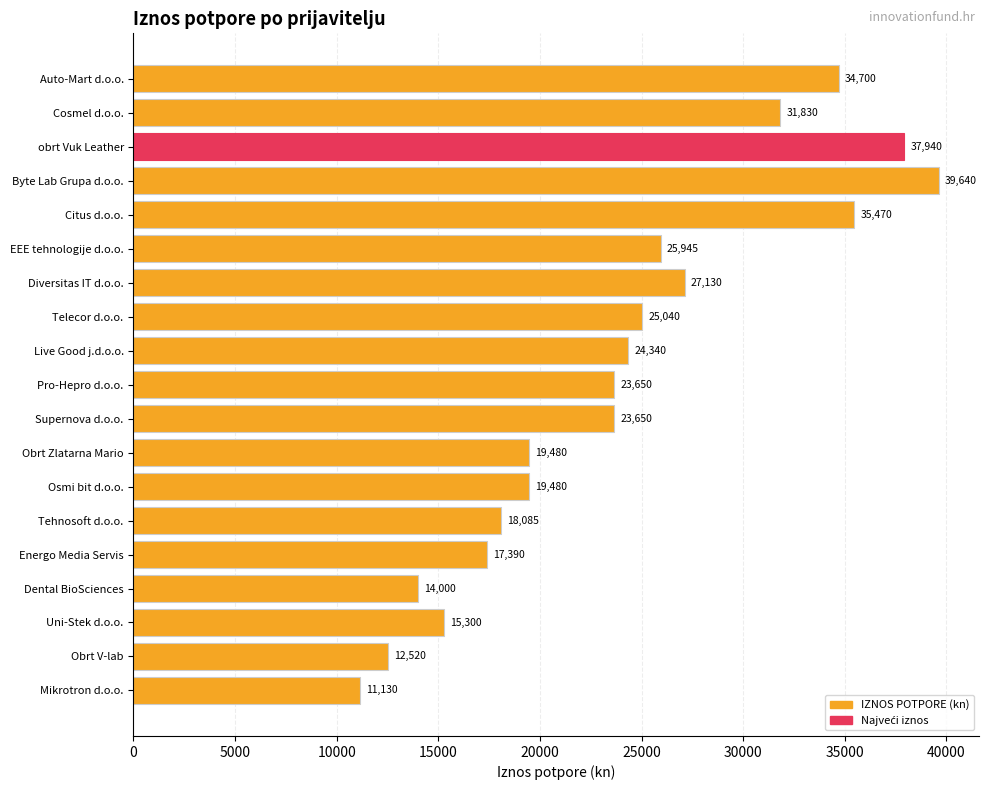

The chart shows a value of 26140 at Uni-Stek d.o.o.. True or false?

False